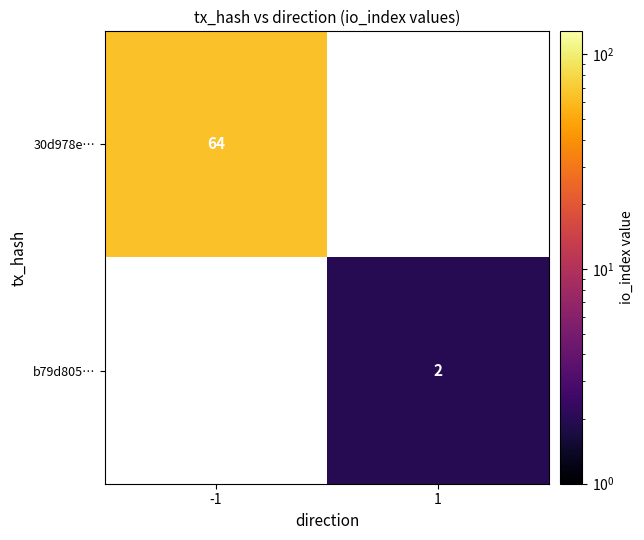

True or false: b79d805… has a value of 2 at 1.

True